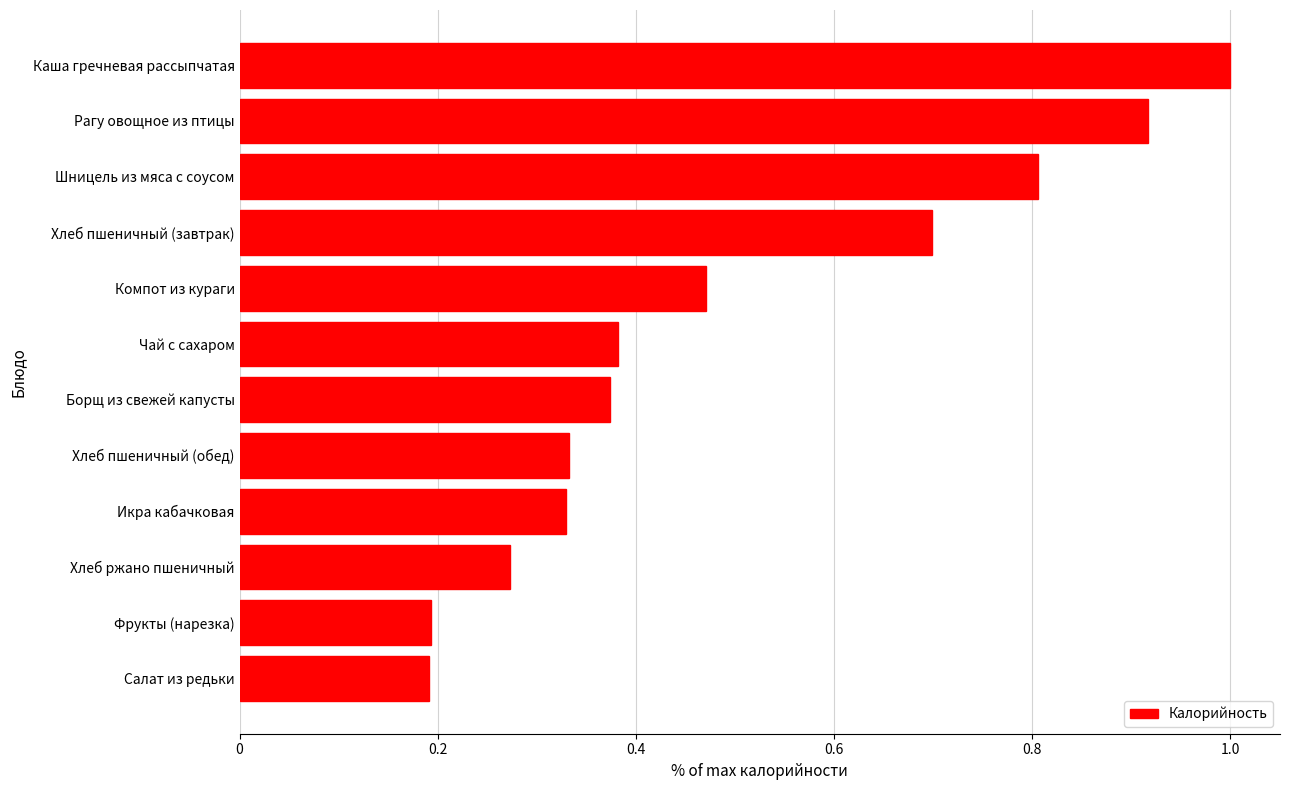

The value at Фрукты (нарезка) is 0.1. True or false?

False